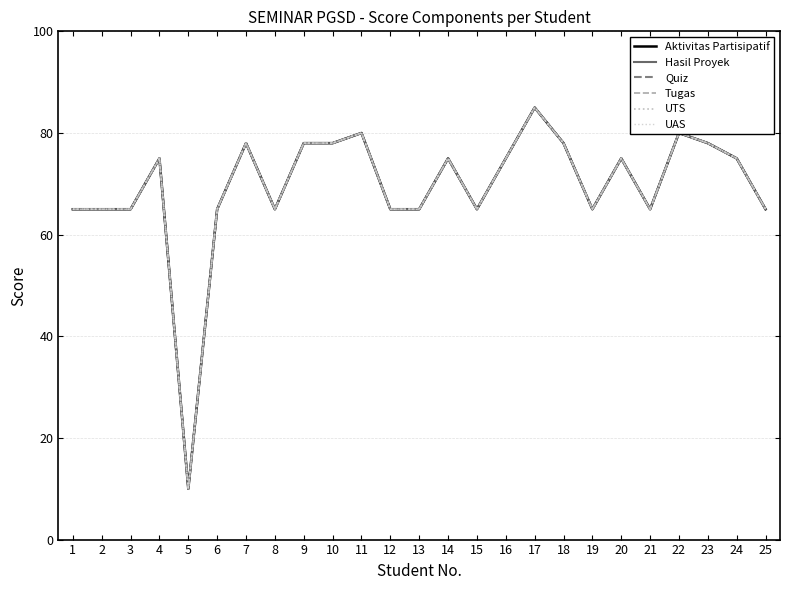

True or false: Hasil Proyek and UTS cross at least once.

False